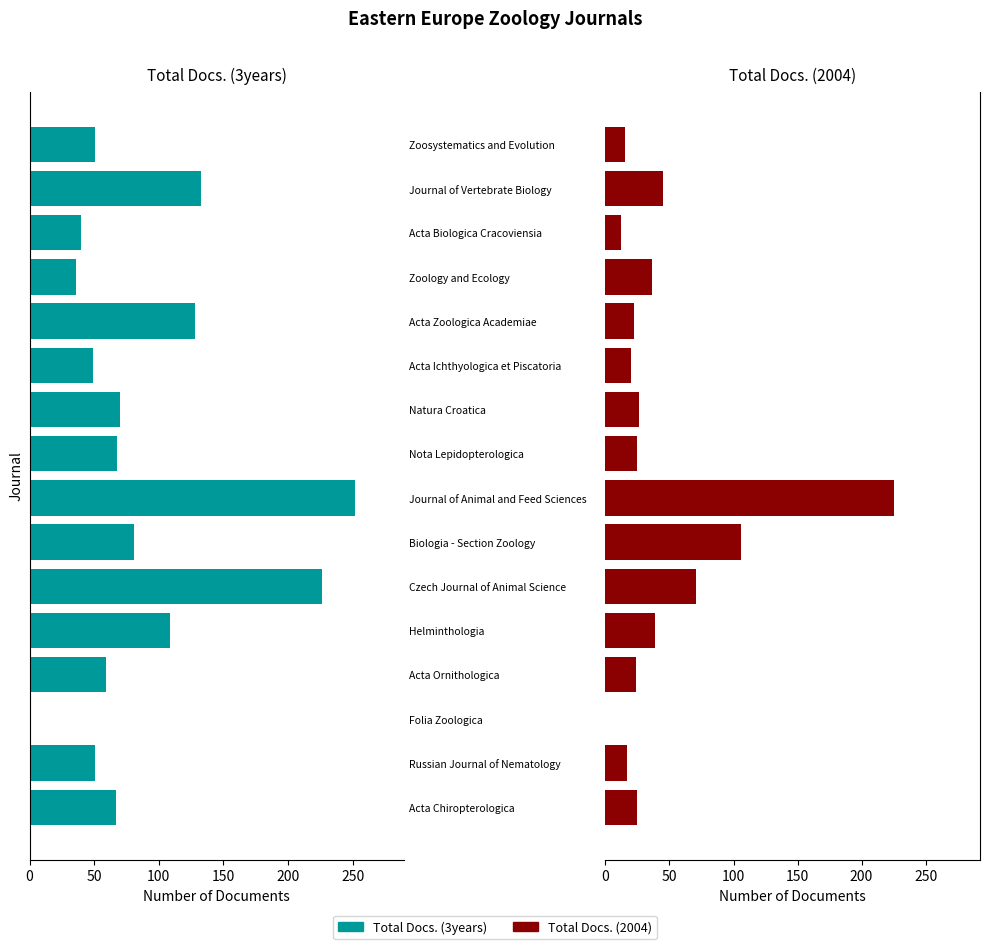

Count the number of categories in the chart.

16